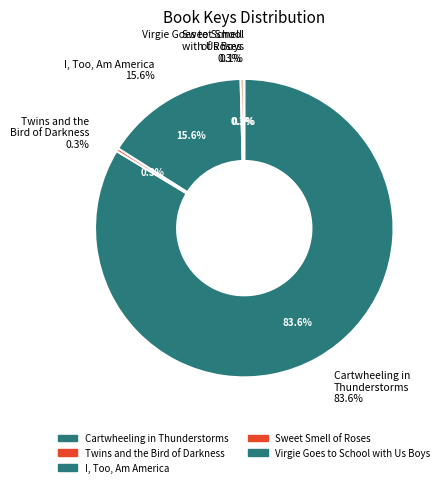

To the nearest percent, what is the average slice percentage?

20%